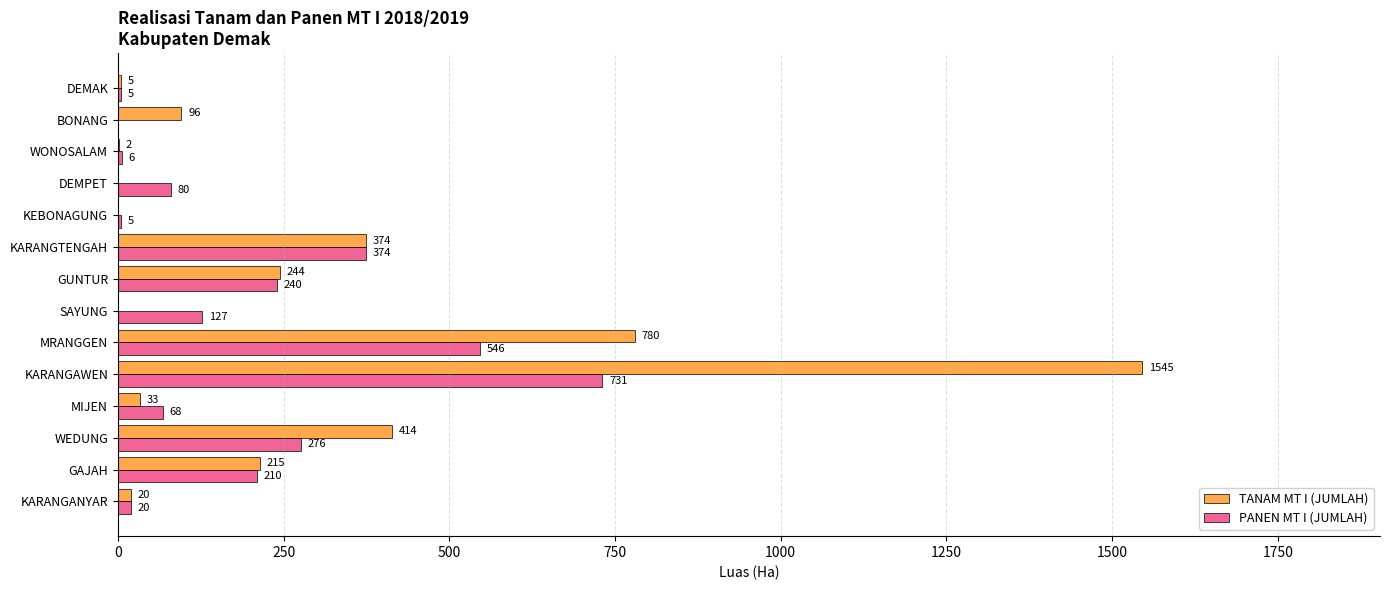

What is the sum of all TANAM MT I (JUMLAH) values?

3728